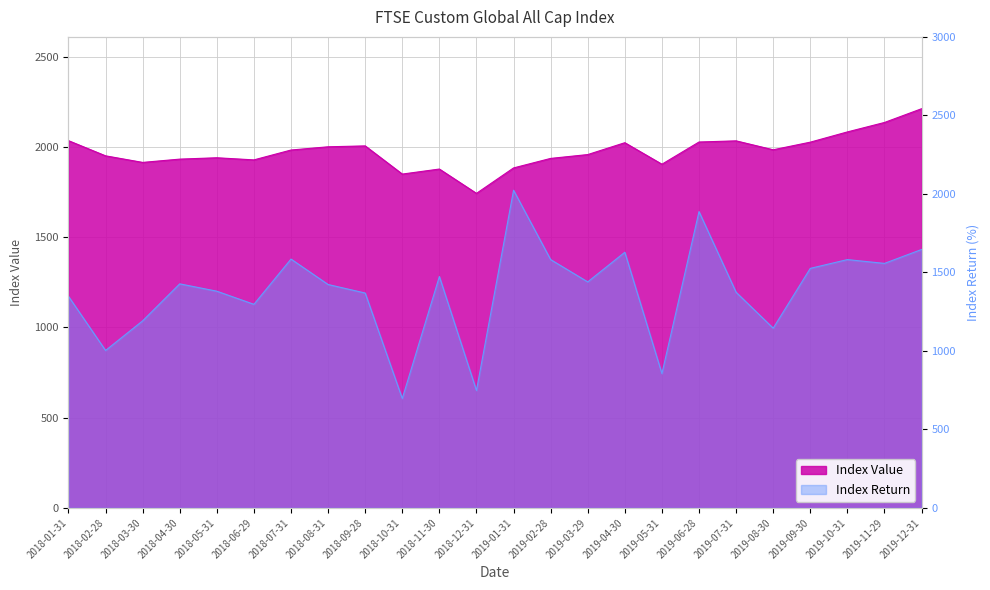

How many intersections are there between Index Return and Index Value?

2